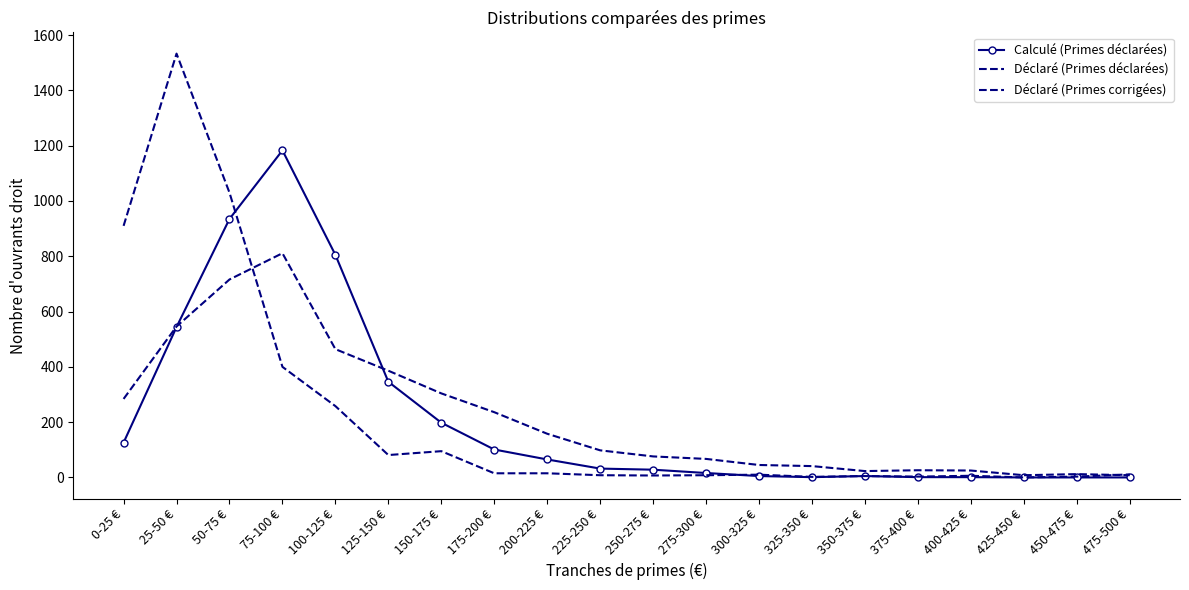

What is the total value across all series at 375-400 €?

30